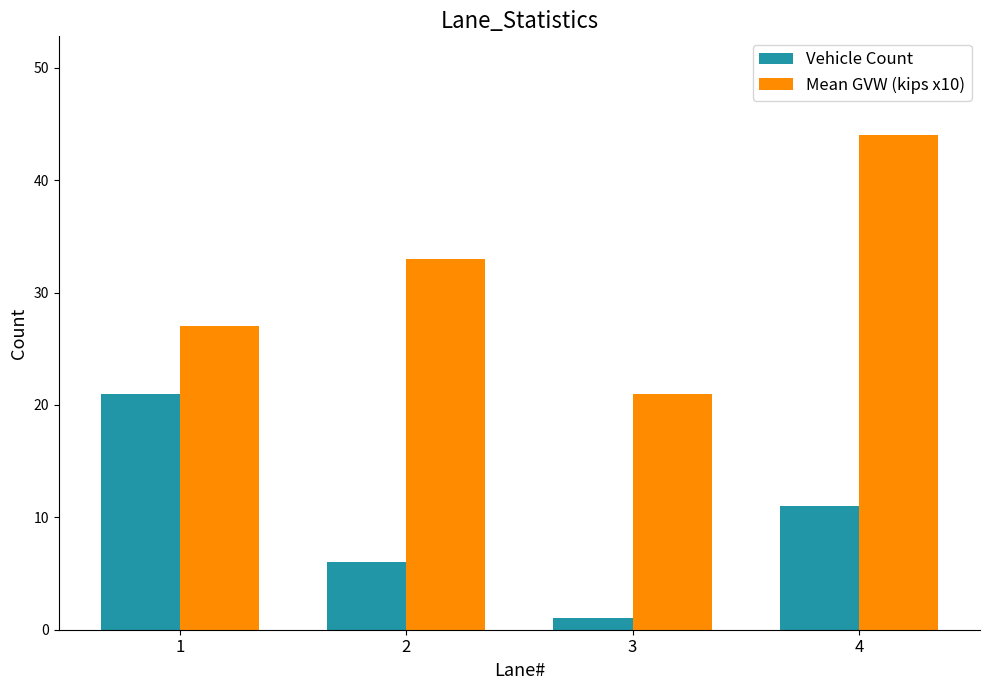

Reading left to right, what are all the values shown in this chart?

Vehicle Count: 21	6	1	11
Mean GVW (kips x10): 27	33	21	44